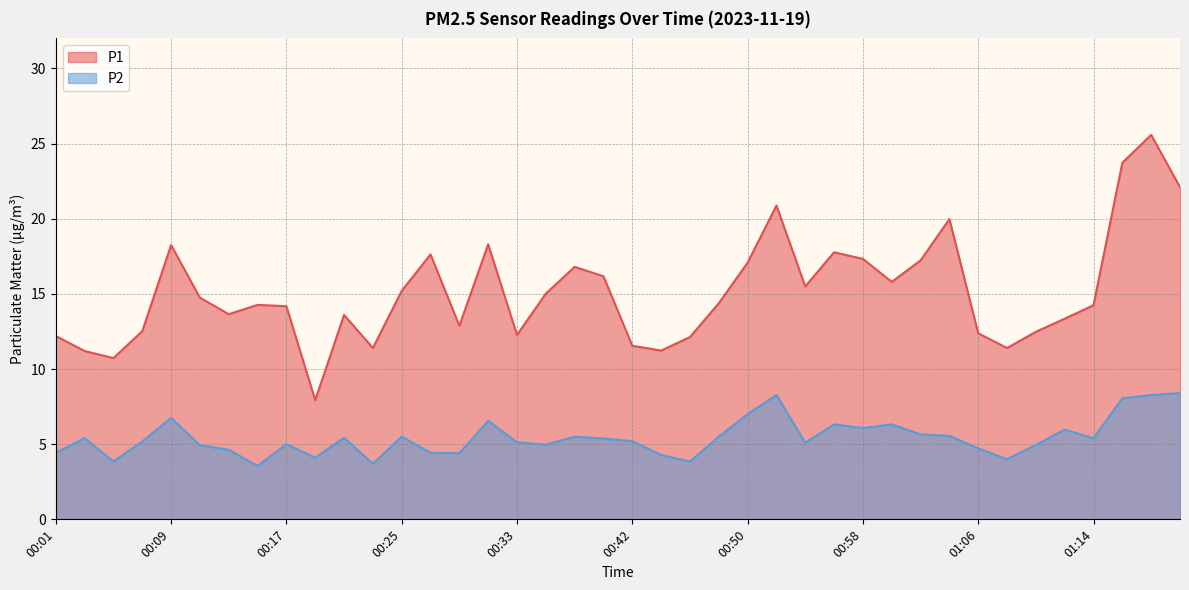

What is the label of the 18th point from the right?

00:46